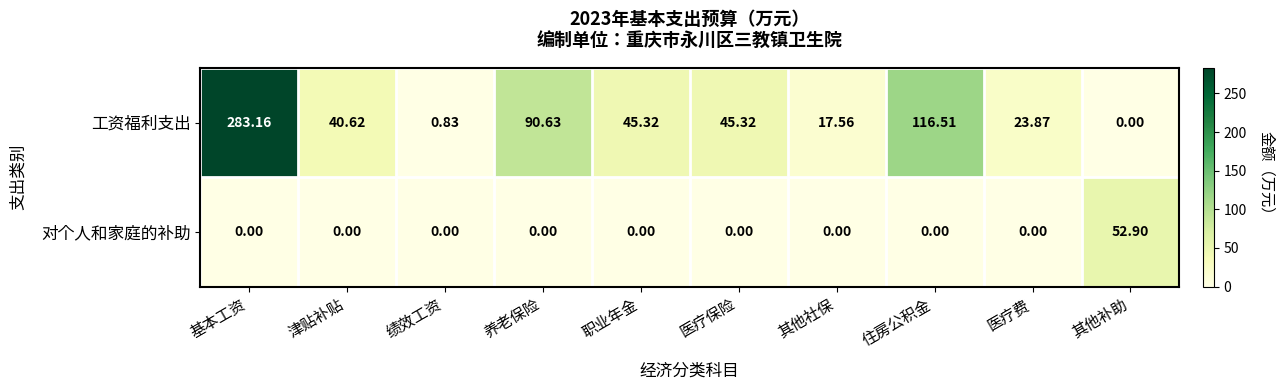

Which category has the highest value in the 工资福利支出 series?

基本工资